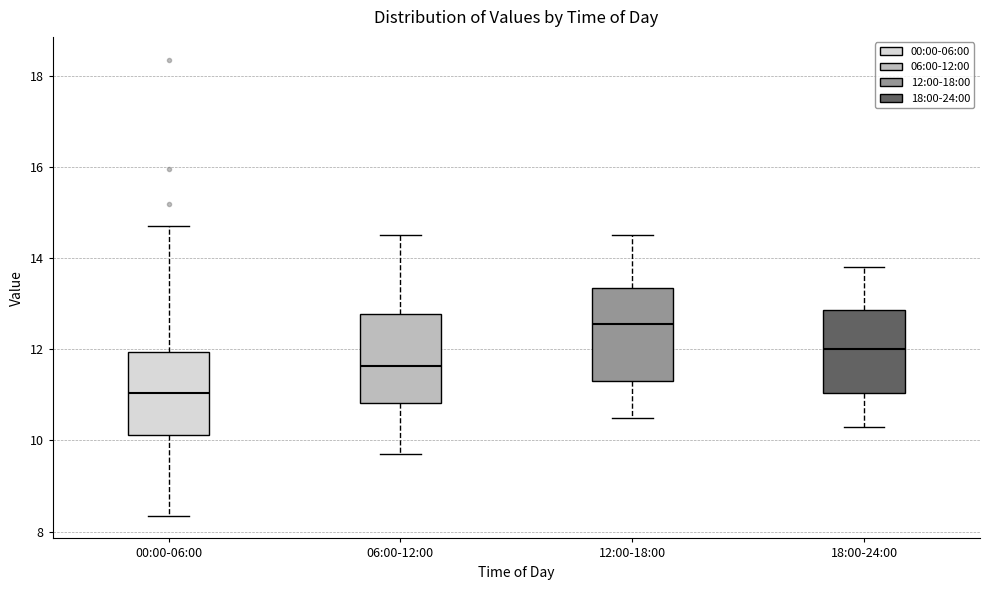

Reading left to right, read every box against the y-axis: the position of its median line, the range the box covers, and the ends of its whiskers. The values are not printed on the chart, so give them approximately, as read against the axis.

00:00-06:00: median 11.0, box 10.2 to 12.0, whiskers 8.4 to 14.8
06:00-12:00: median 11.6, box 10.8 to 12.8, whiskers 9.8 to 14.6
12:00-18:00: median 12.6, box 11.4 to 13.4, whiskers 10.6 to 14.6
18:00-24:00: median 12.0, box 11.0 to 12.8, whiskers 10.4 to 13.8